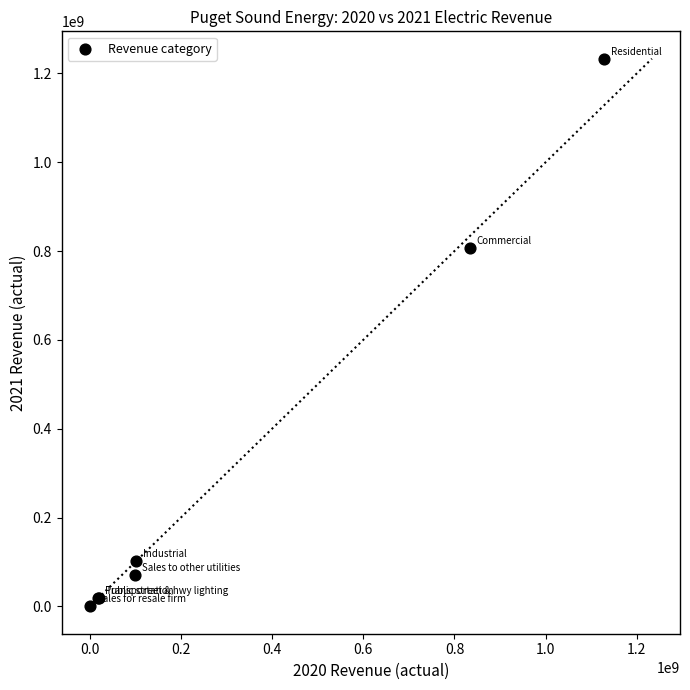

What Y value in the scatter plot is closest to 616664231?

805975186.6